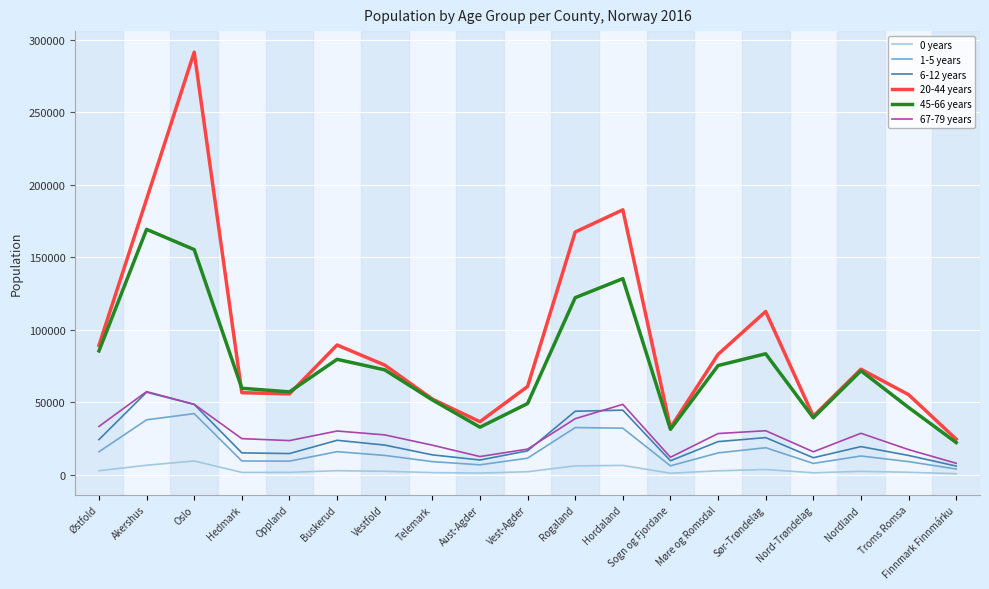

Is it true that 67-79 years equals 48581 at Hordaland?

True